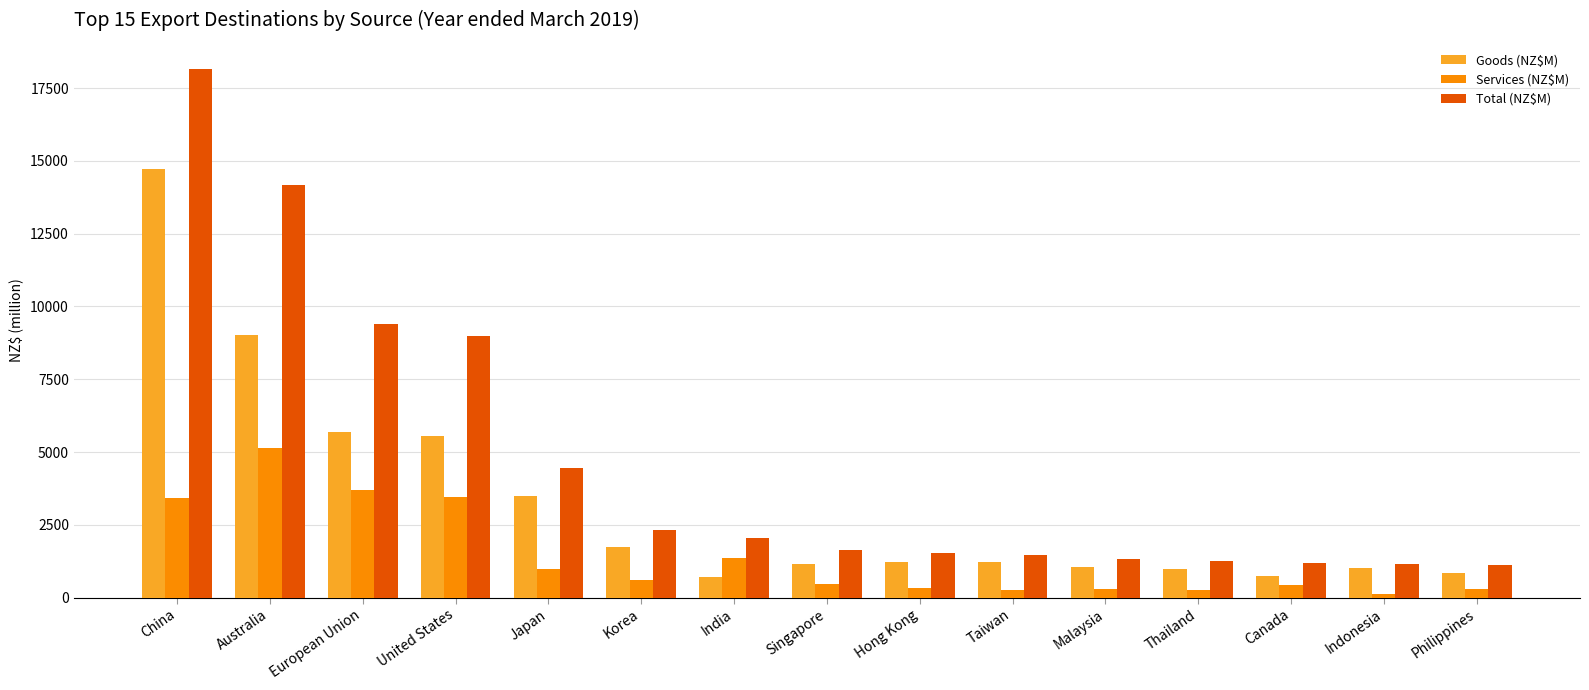

What is the lowest value of the Total (NZ$M) series?

1130.9